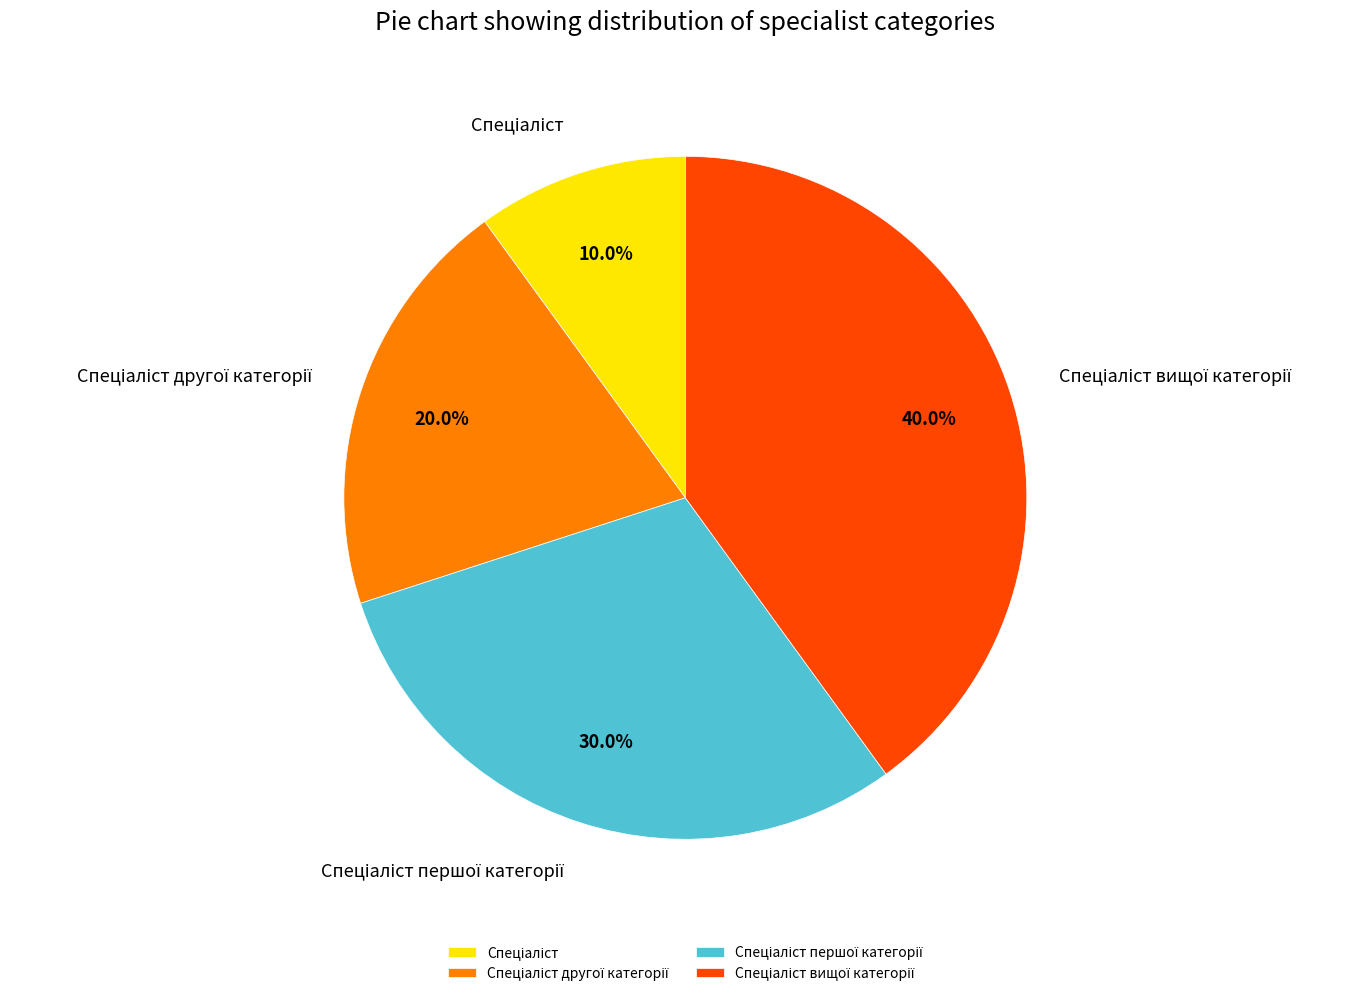

Is there any slice that represents more than half of the pie?

No